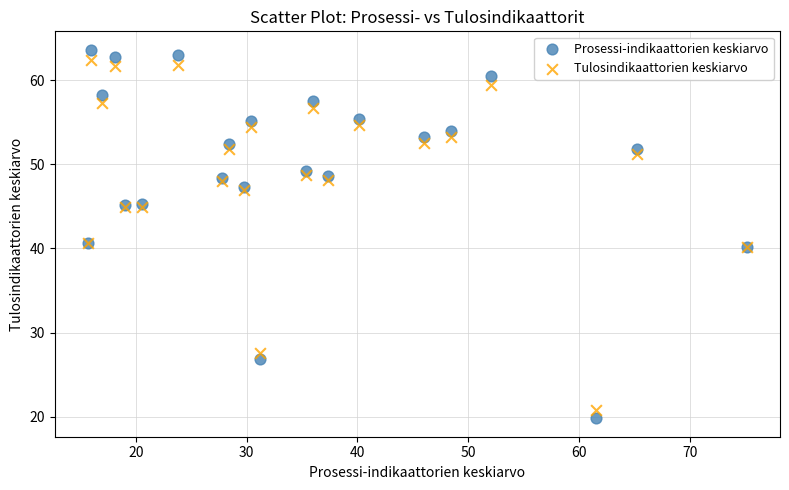

Which series contains the highest Y value?

Prosessi-indikaattorien keskiarvo